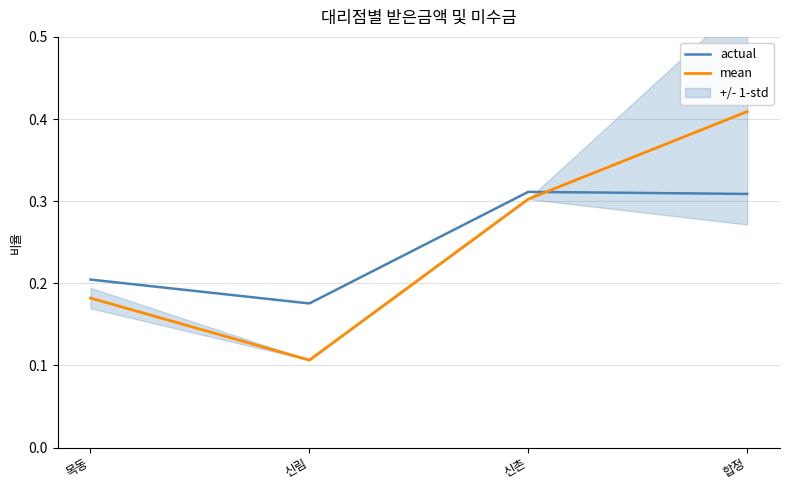

Between which two adjacent categories do mean and actual first intersect?

신촌 and 합정